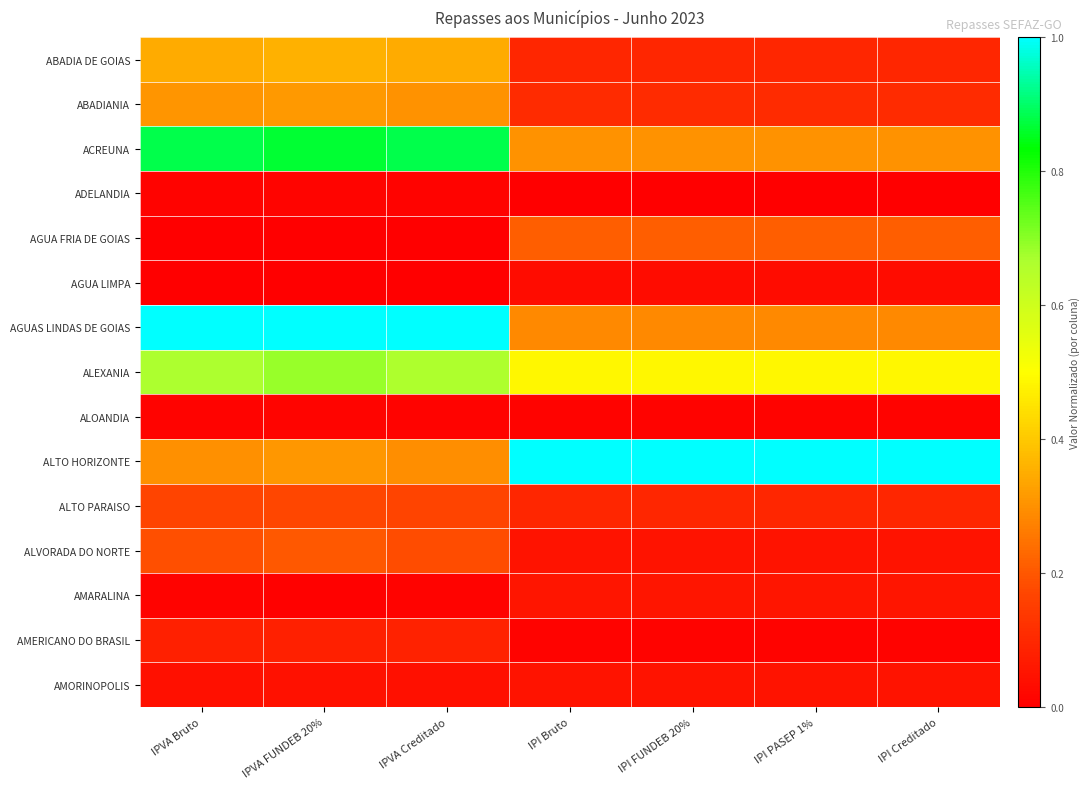

How many distinct data groups are displayed?

15